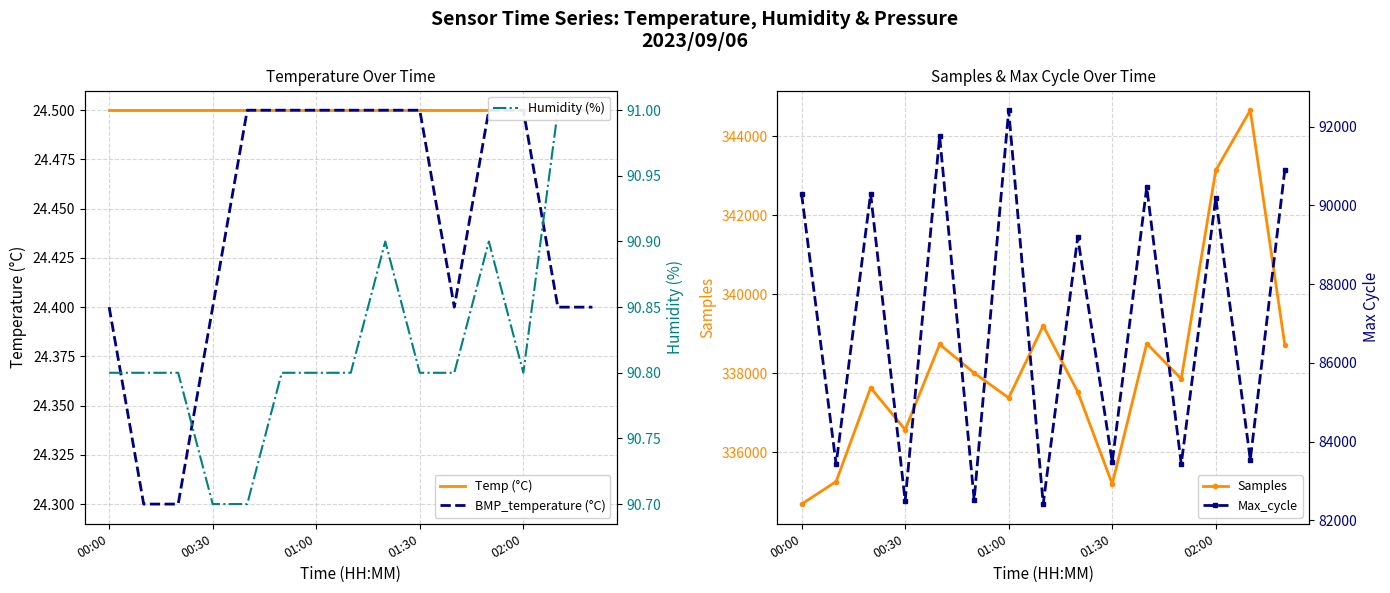

How many data points in Max_cycle are above 89194?

7